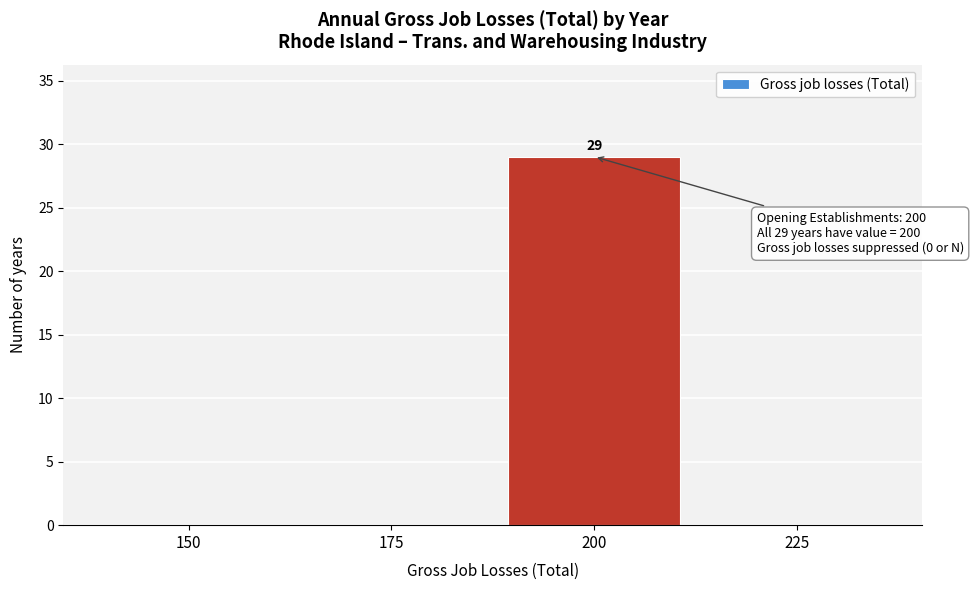

Reading left to right, extract all data points from this chart.

150=0	175=0	200=29	225=0